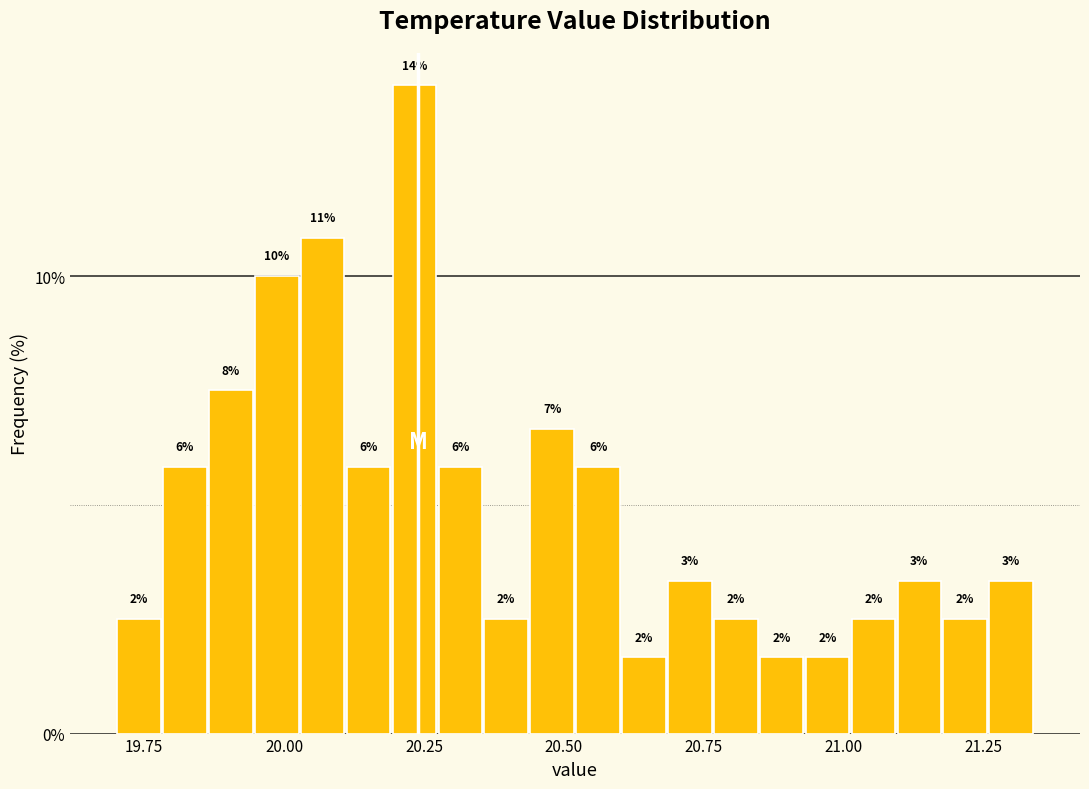

Read against the x-axis, roughly where is the centre of the tallest bar?

20.25